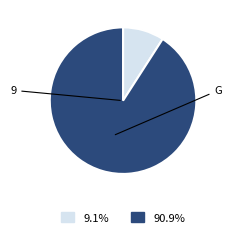

What percentage is the 9 slice, to the nearest percent?

9%